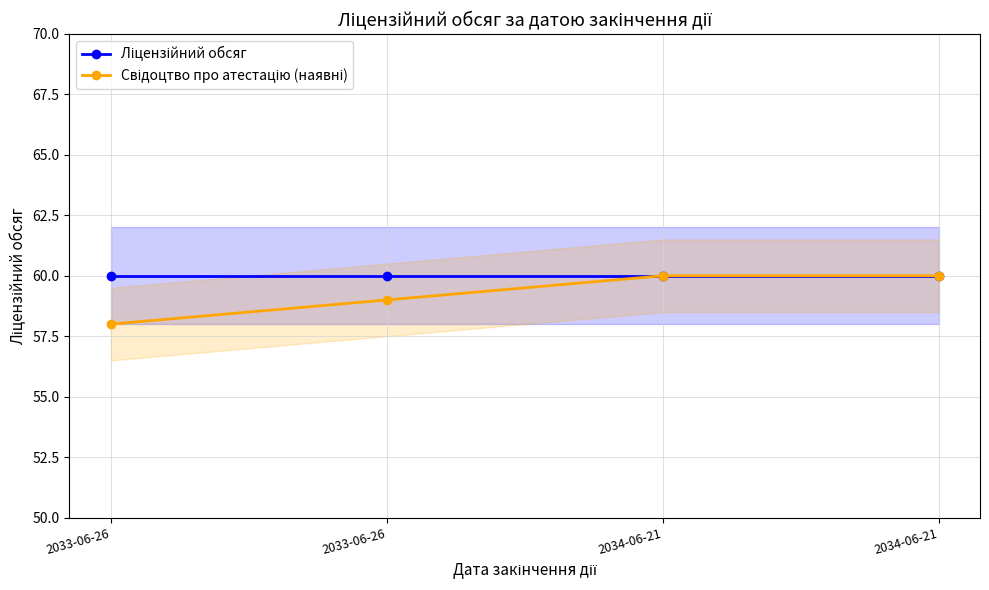

What is the smallest value displayed?

58